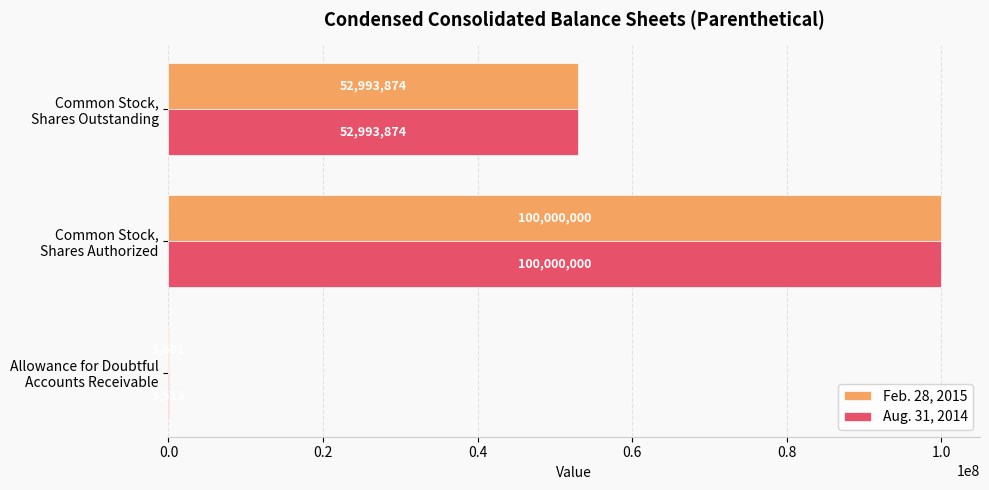

What is the sum of all Feb. 28, 2015 values?

152999475